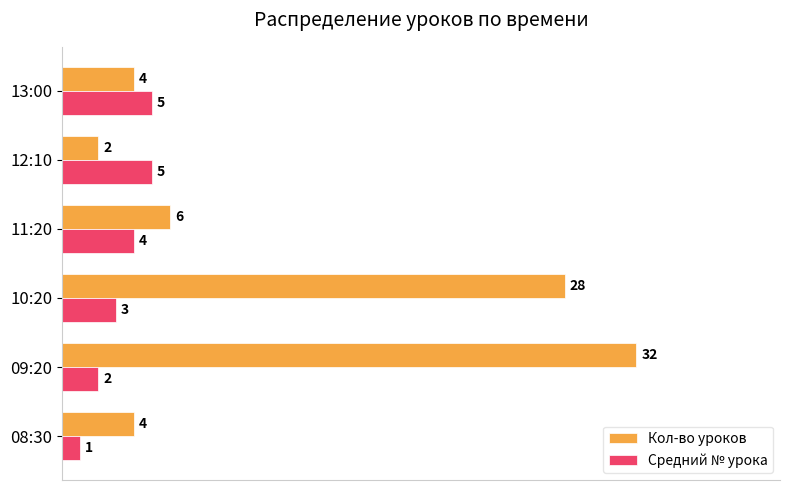

At which label is Средний № урока closest to 3?

10:20